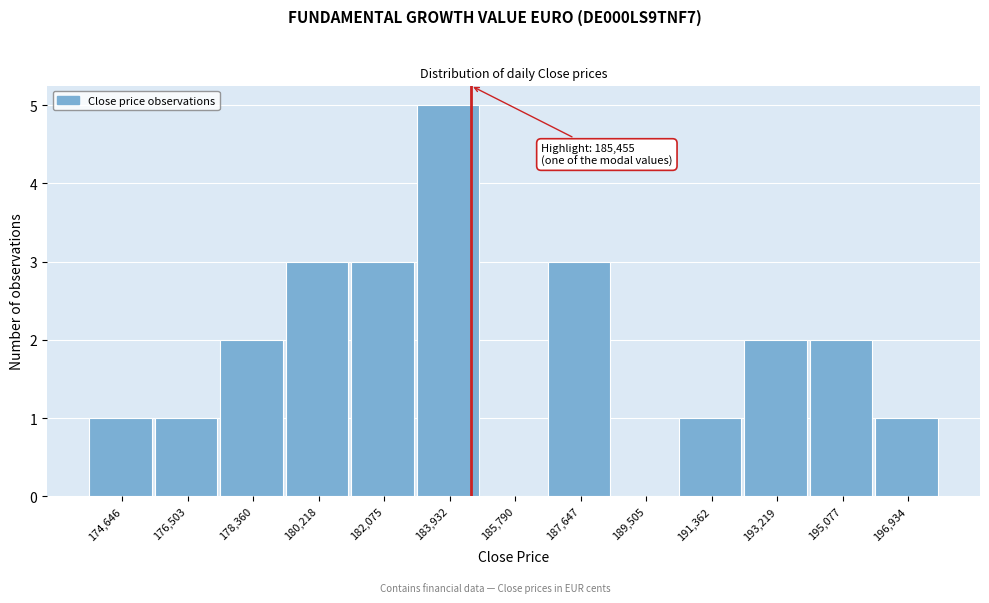

Reading left to right, what are all the values shown in this chart?

174,646=1	176,503=1	178,360=2	180,218=3	182,075=3	183,932=5	185,790=0	187,647=3	189,505=0	191,362=1	193,219=2	195,077=2	196,934=1